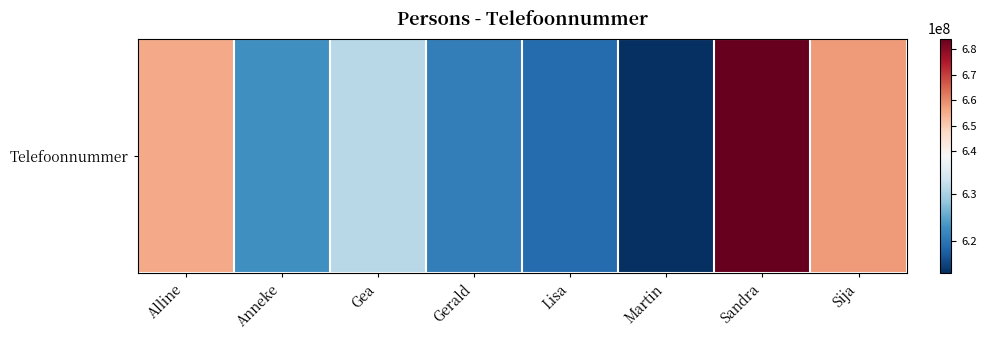

Where does the data first go above 631098990?

Alline